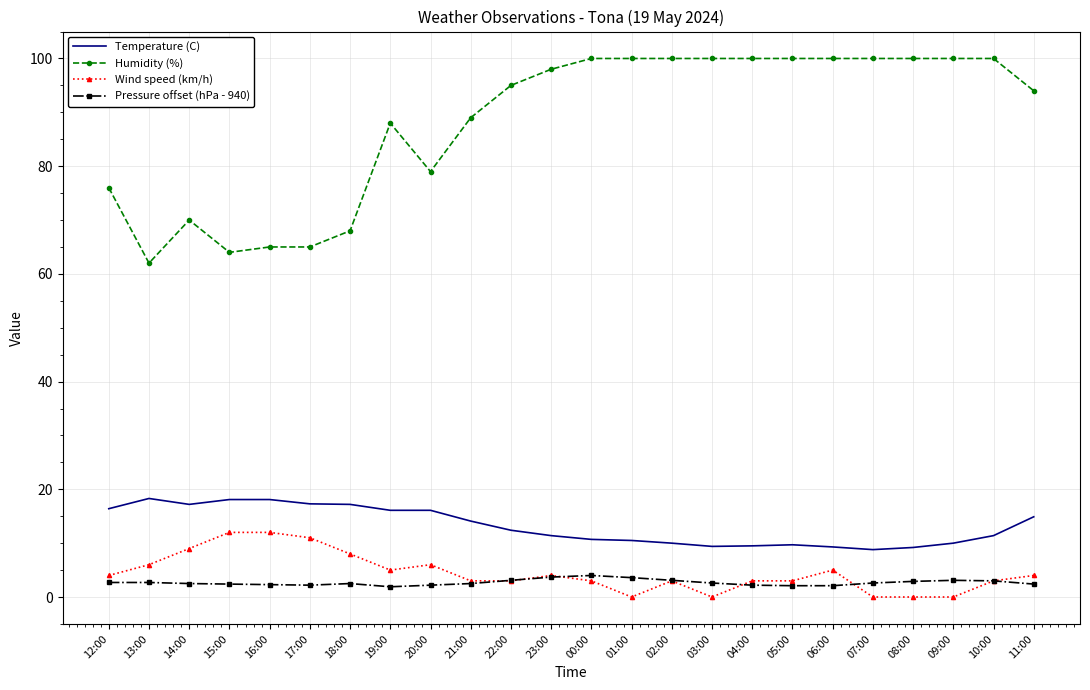

The Wind speed (km/h) series shows 6.0 at 20:00. True or false?

True